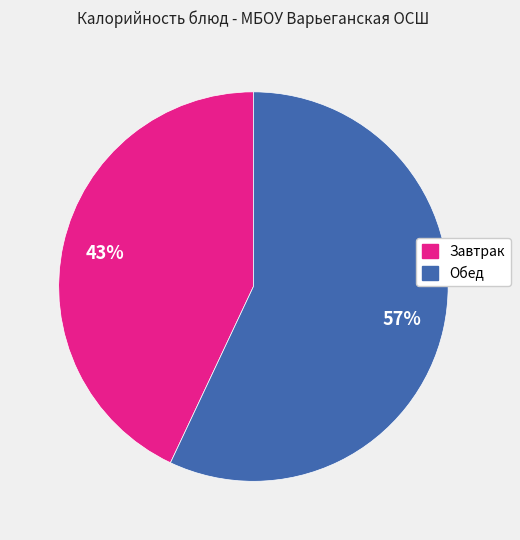

Is there a majority slice in this chart?

Yes